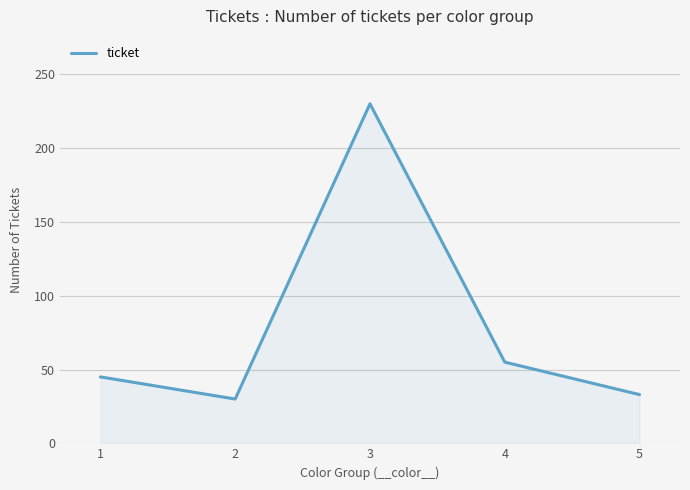

What is the average value?

79